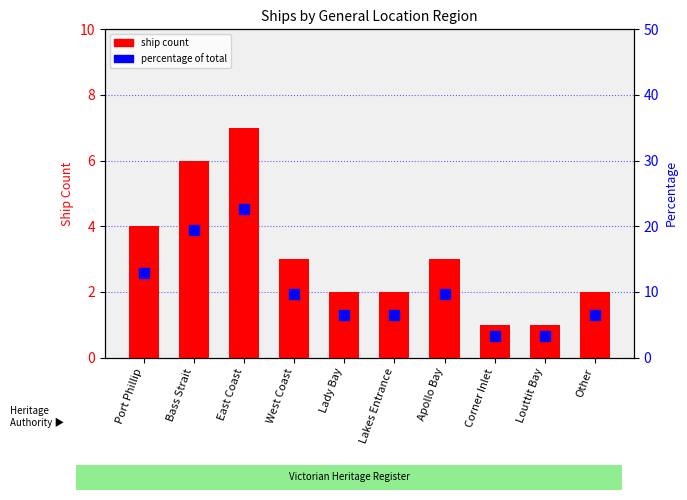

Which series has the widest spread of values?

percentage of total